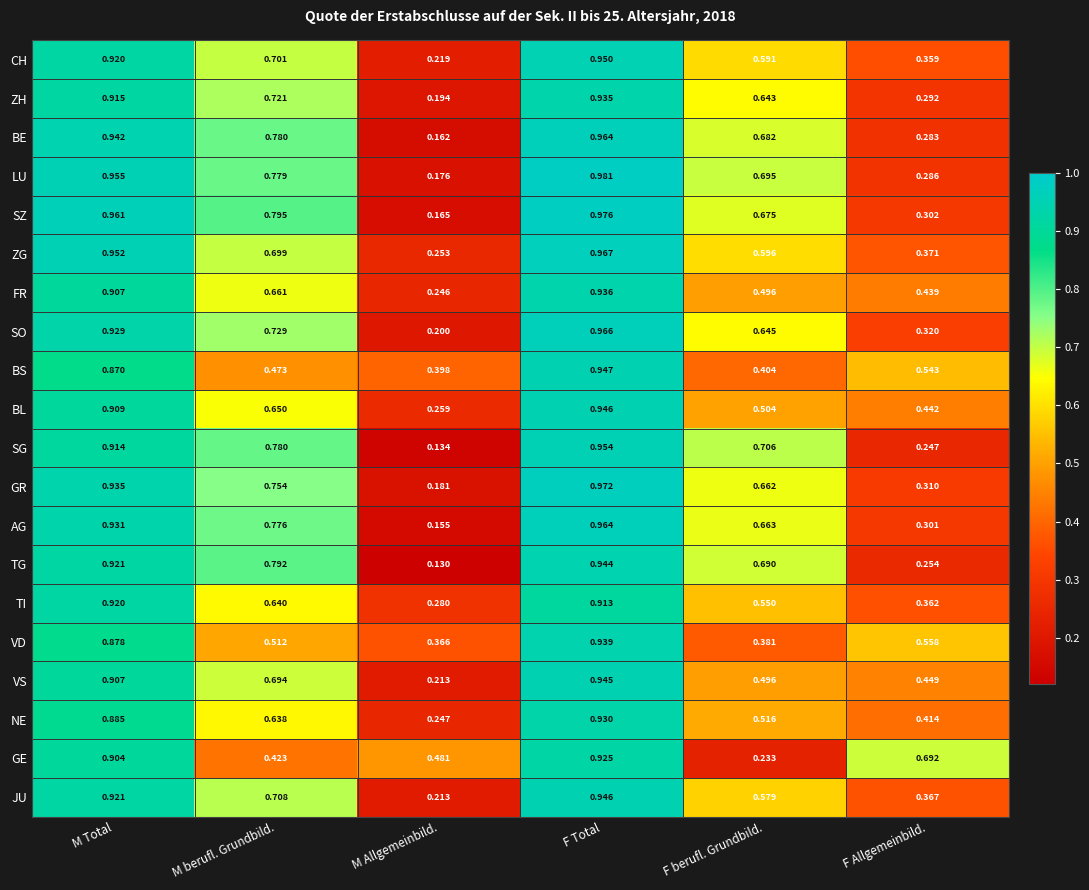

Which series has the widest spread of values?

SG